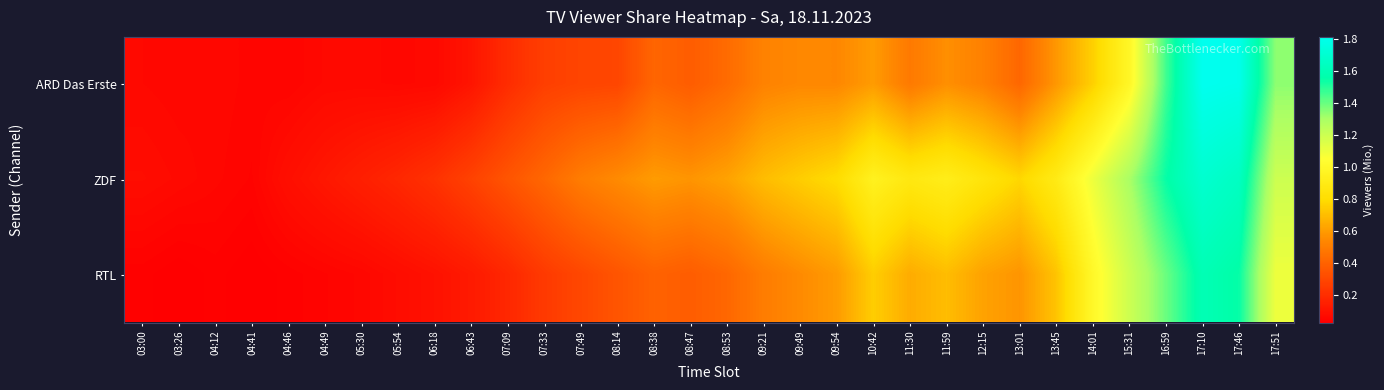

At how many categories does at least one series exceed 0?

32